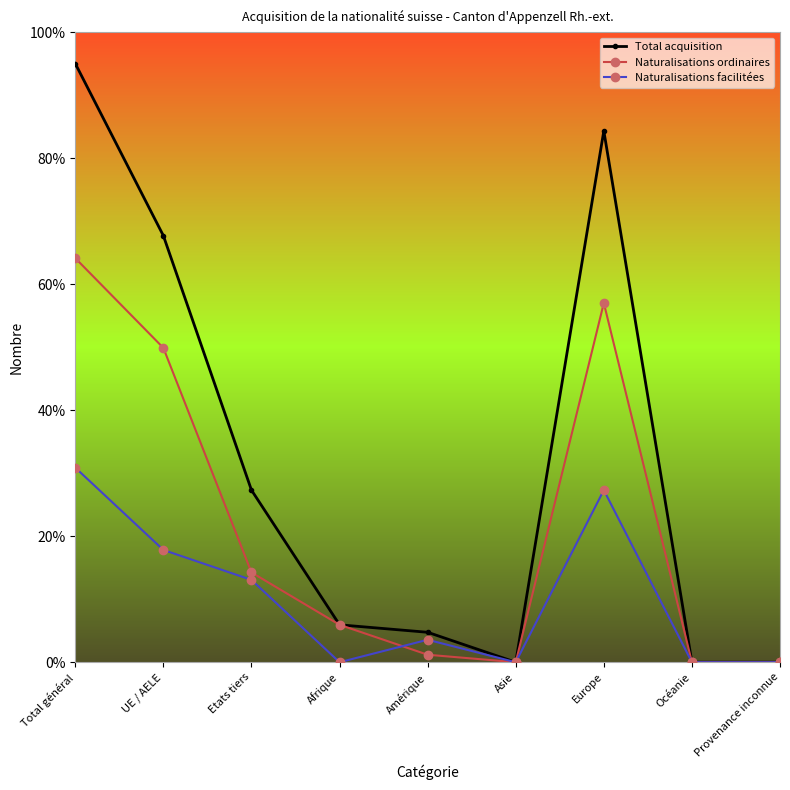

How many values in the Naturalisations facilitées series are below 3?

4